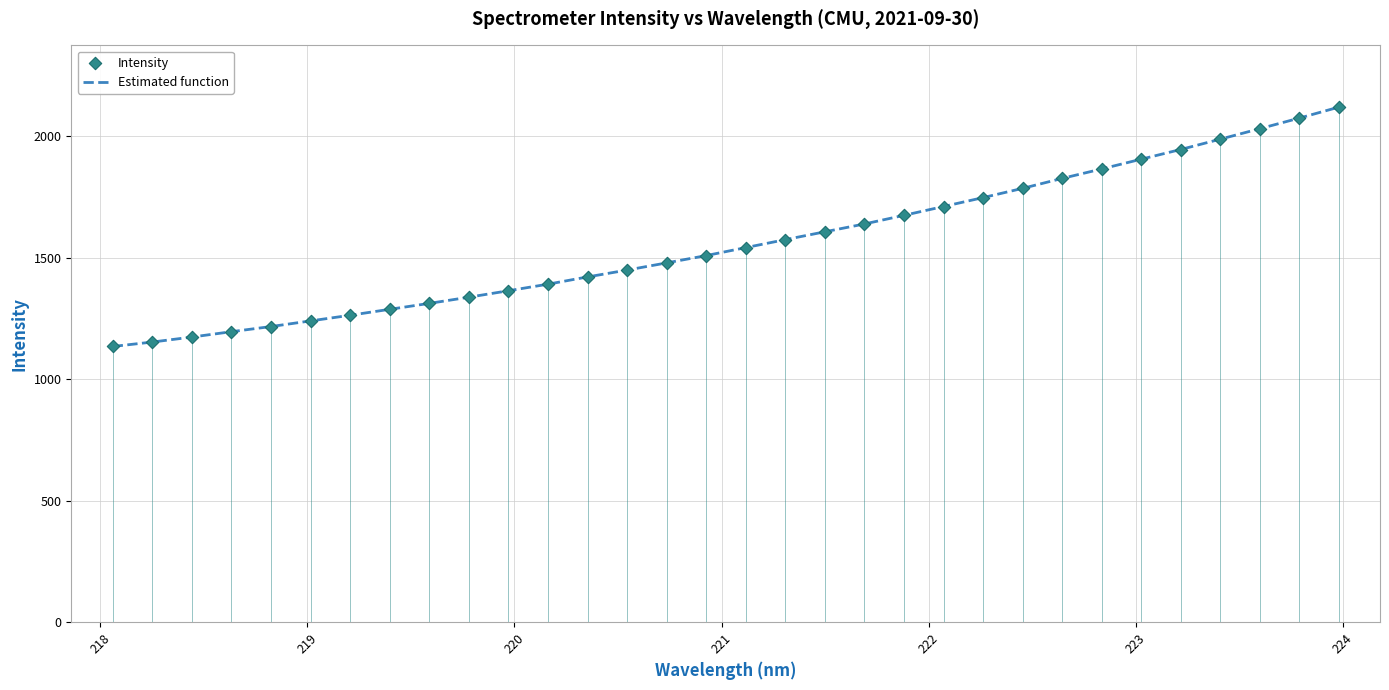

What is the smallest value displayed?

1134.6